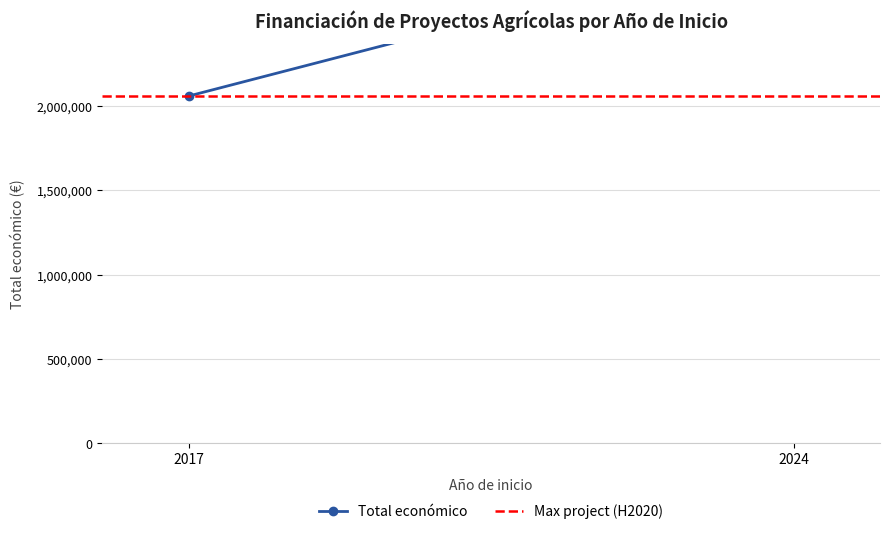

What is the total value across all series at 2017?

4117590